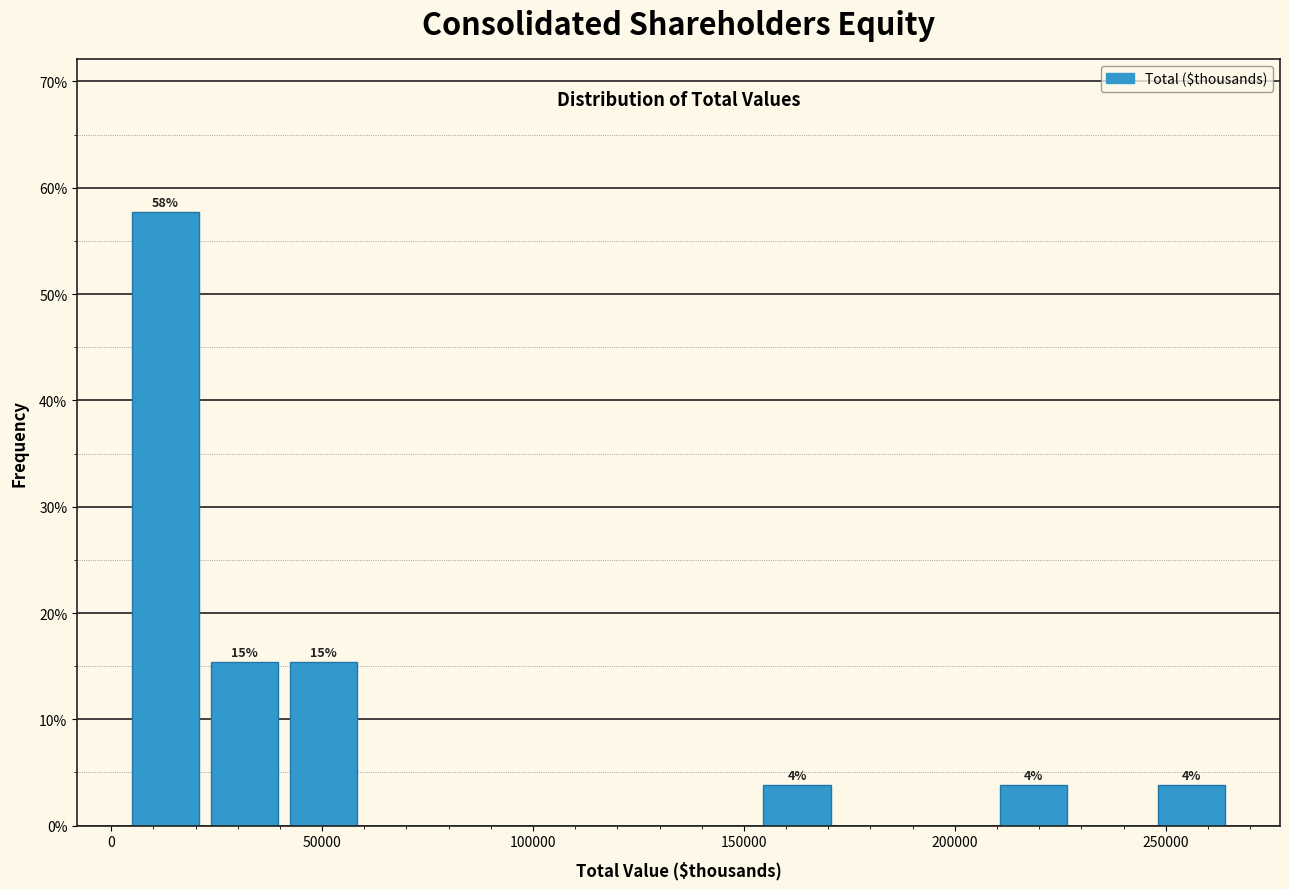

Read against the x-axis, roughly where is the centre of the tallest bar?

15000